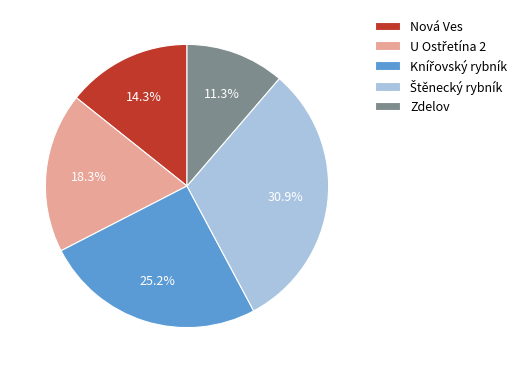

Which category has the smallest portion of the pie?

Zdelov